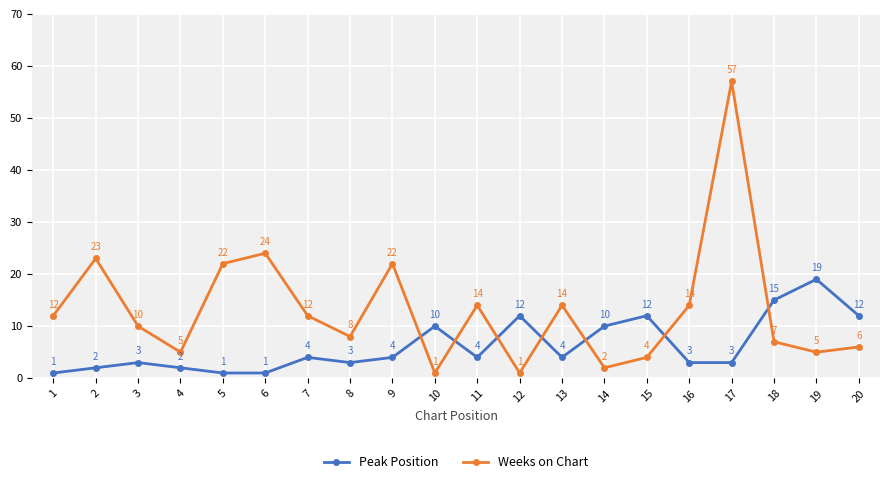

Reading left to right, list all the values displayed in this chart.

Peak Position: 1	2	3	2	1	1	4	3	4	10	4	12	4	10	12	3	3	15	19	12
Weeks on Chart: 12	23	10	5	22	24	12	8	22	1	14	1	14	2	4	14	57	7	5	6